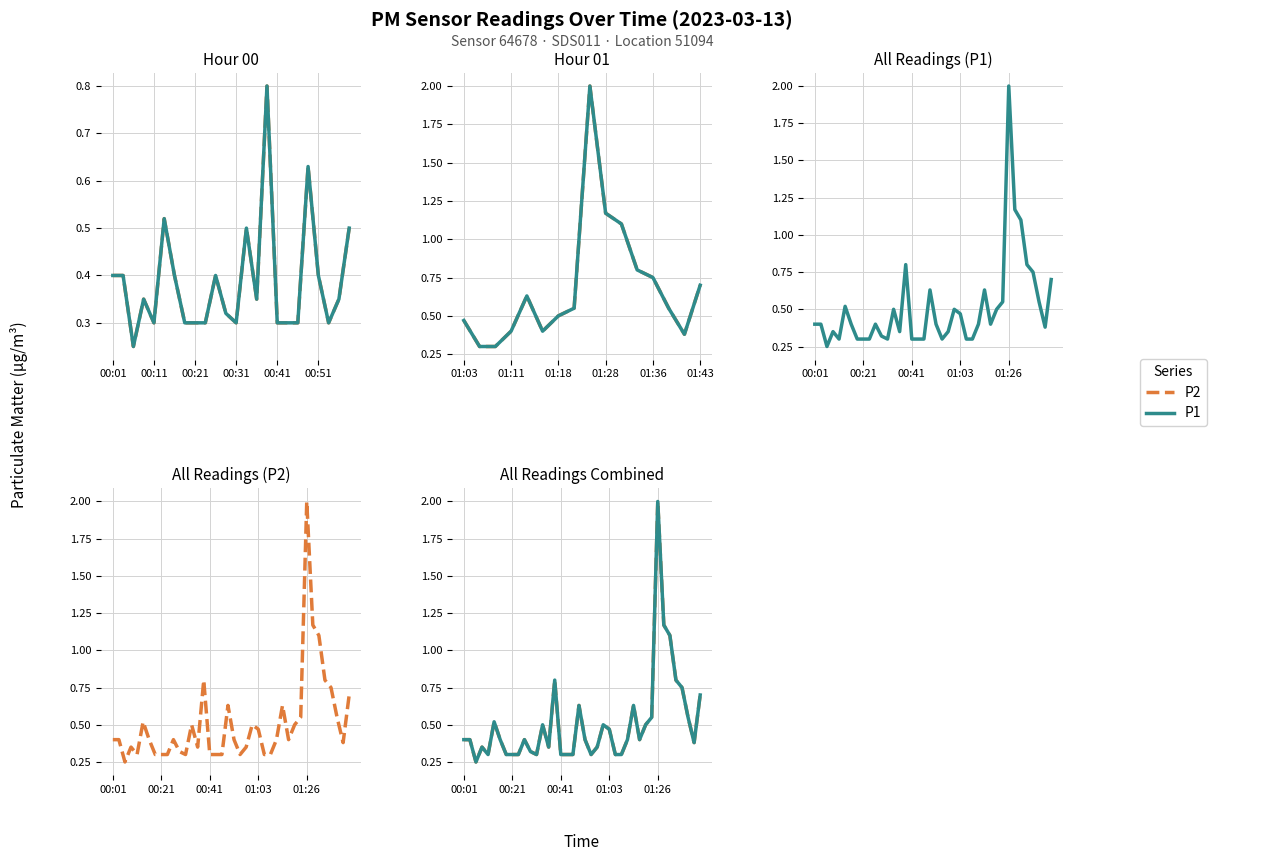

Does the chart have visible grid lines?

Yes